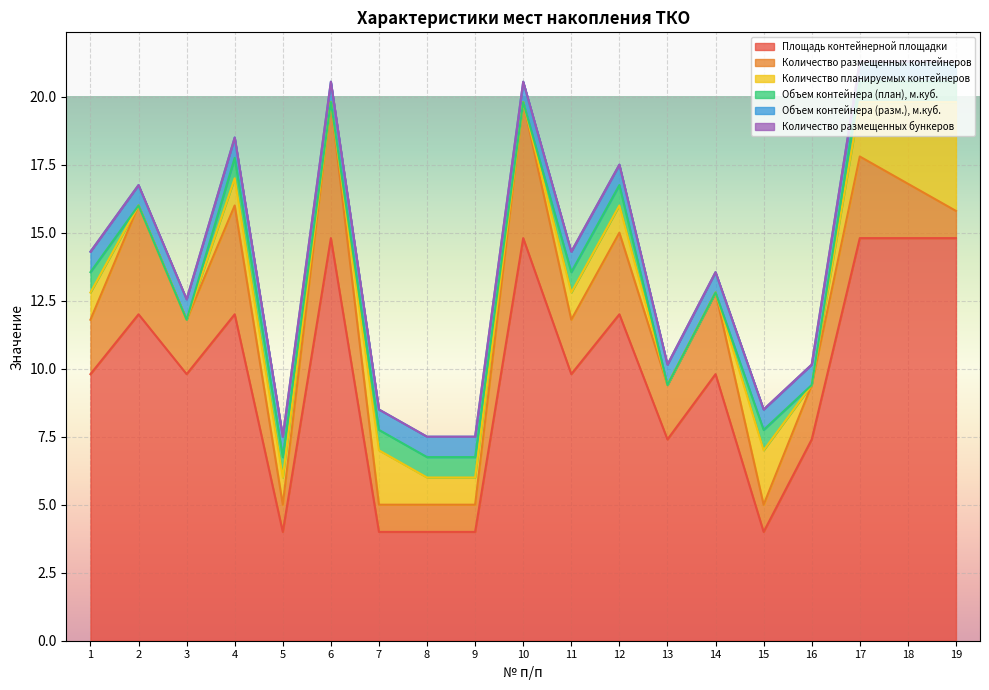

What is the total value across all series at 8?

7.5